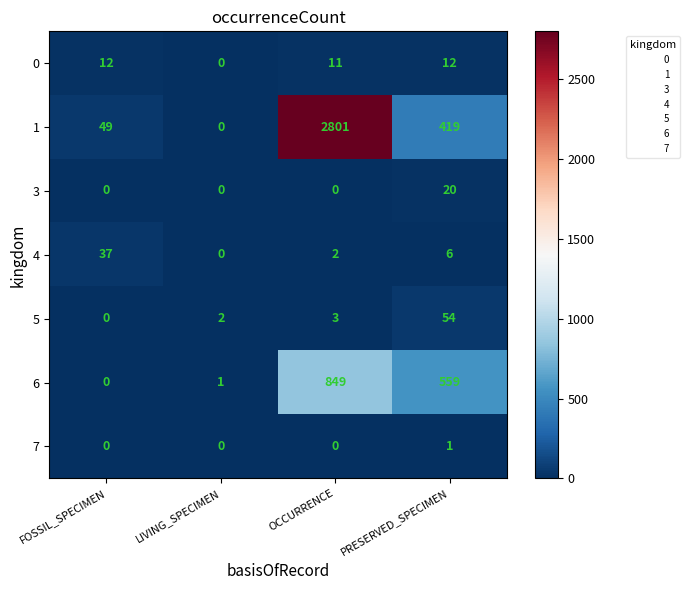

What is the spread (max minus min) of values at FOSSIL_SPECIMEN?

49